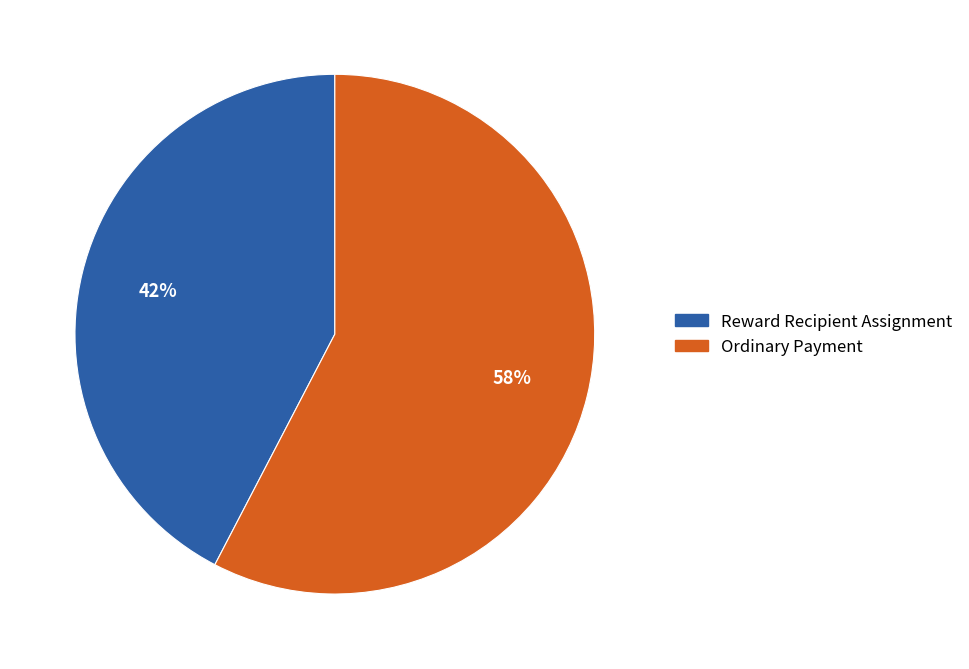

What percentage is the Ordinary Payment slice, to the nearest percent?

58%